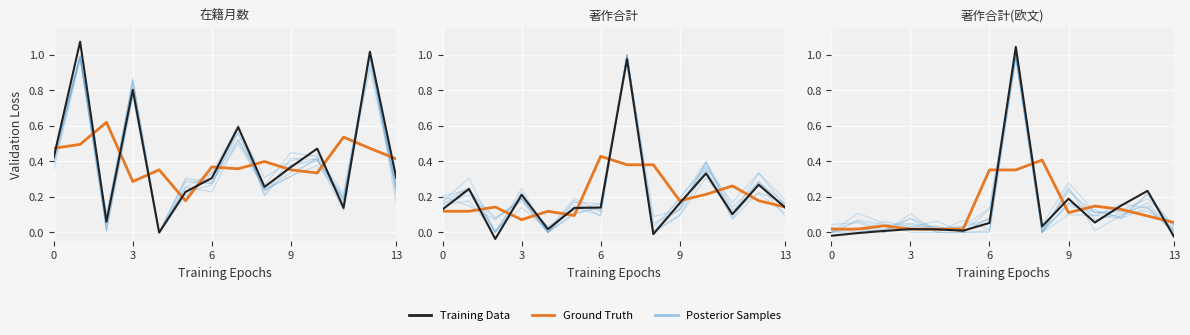

How many lines are shown in the chart?

3